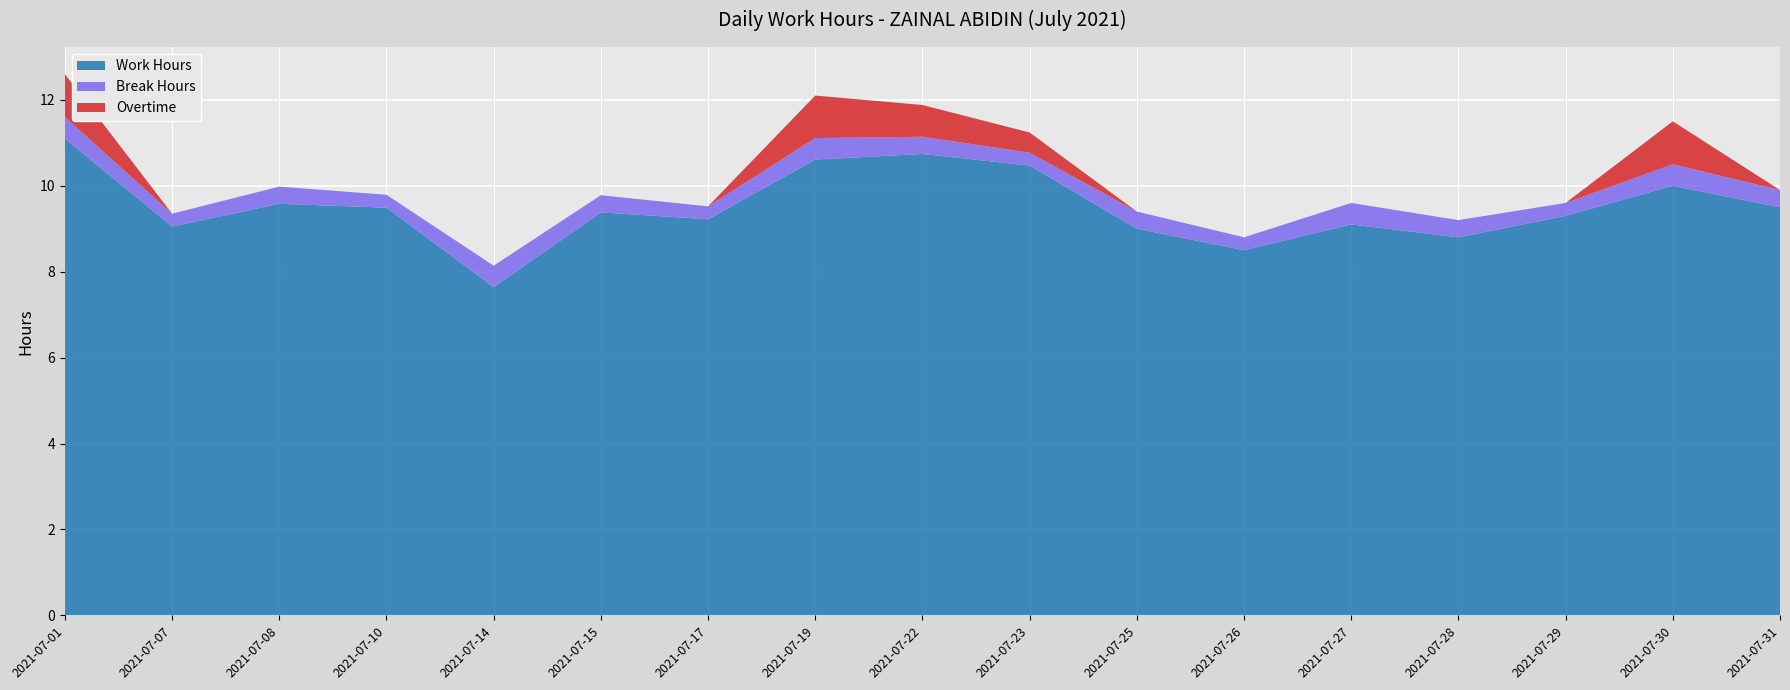

Reading right to left, list all the values displayed in this chart.

Work Hours: 31=9.5	30=10.0	29=9.3	28=8.8	27=9.1	26=8.5	25=9.0	23=10.5	22=10.7	19=10.6	17=9.2	15=9.4	14=7.6	10=9.5	8=9.6	7=9.1	1=11.1
Break Hours: 31=0.4	30=0.5	29=0.3	28=0.4	27=0.5	26=0.3	25=0.4	23=0.3	22=0.4	19=0.5	17=0.3	15=0.4	14=0.5	10=0.3	8=0.4	7=0.3	1=0.5
Overtime: 31=0.0	30=1.0	29=0.0	28=0.0	27=0.0	26=0.0	25=0.0	23=0.5	22=0.7	19=1.0	17=0.0	15=0.0	14=0.0	10=0.0	8=0.0	7=0.0	1=1.0